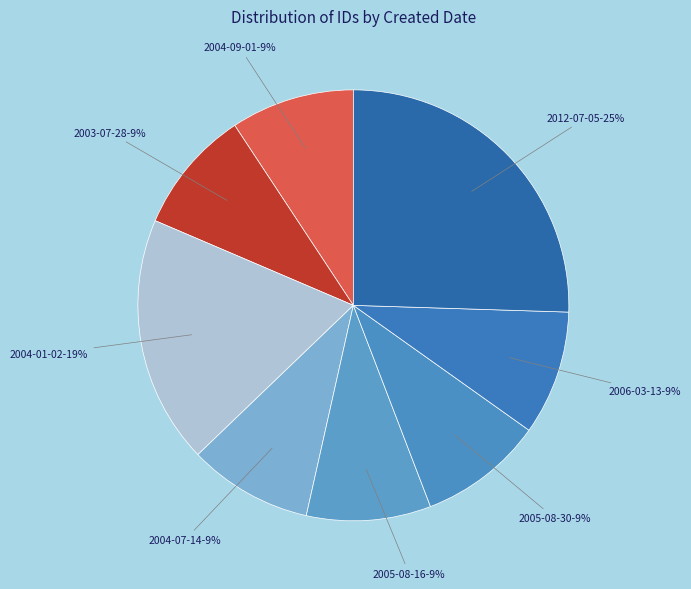

Count the number of slices in the pie.

8